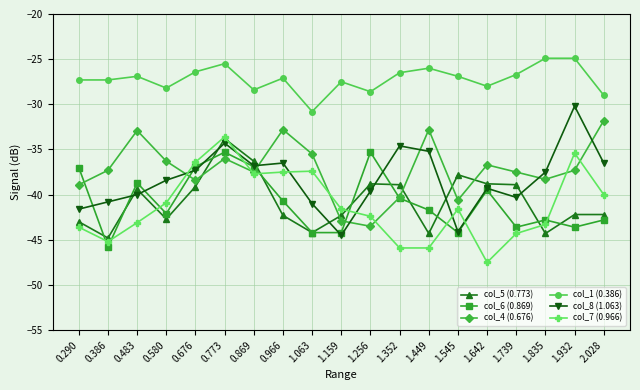

The col_6 (0.869) series shows -45.8 at 0.386. True or false?

True